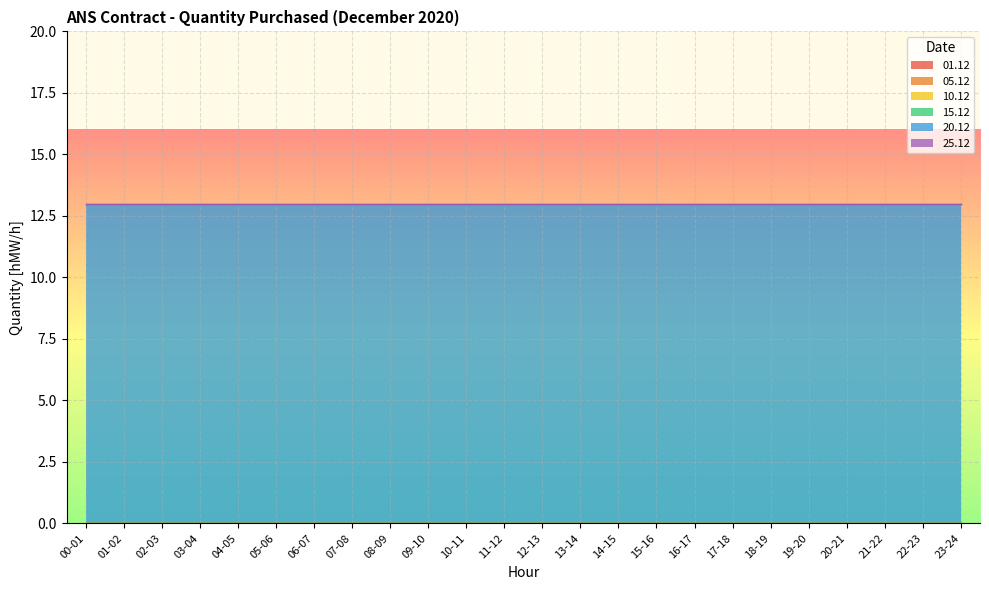

Between 02-03 and 19-20, which series saw the biggest shift?

01.12